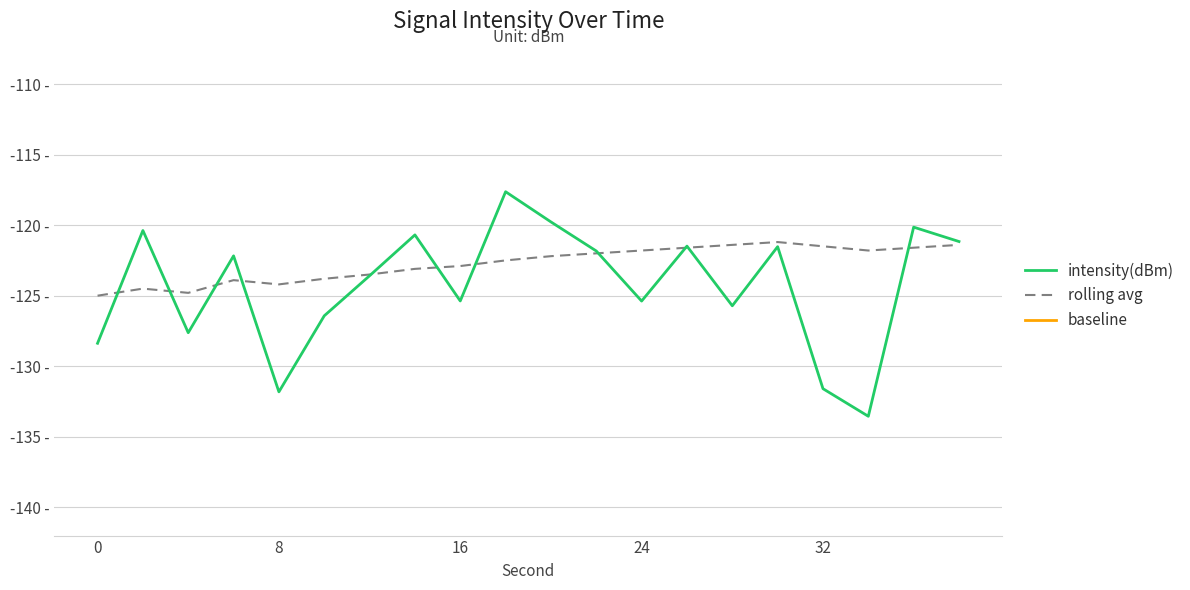

How many data points in intensity(dBm) are less than -122?

11